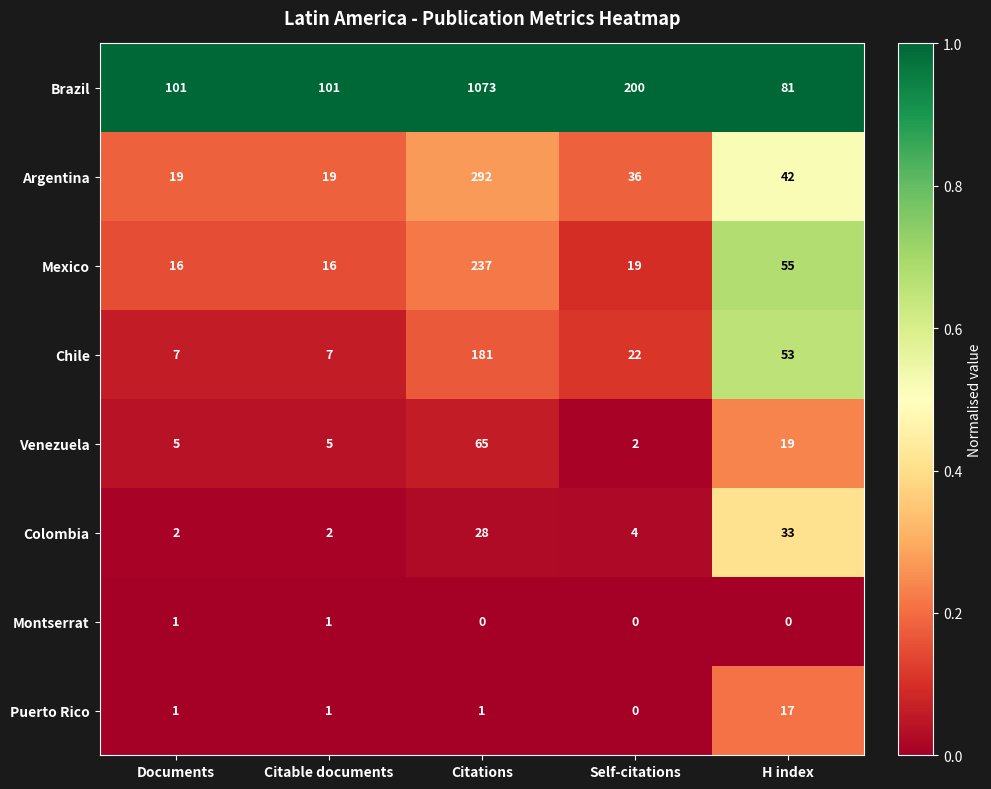

Count the Montserrat values in the range 0 to 1.

5